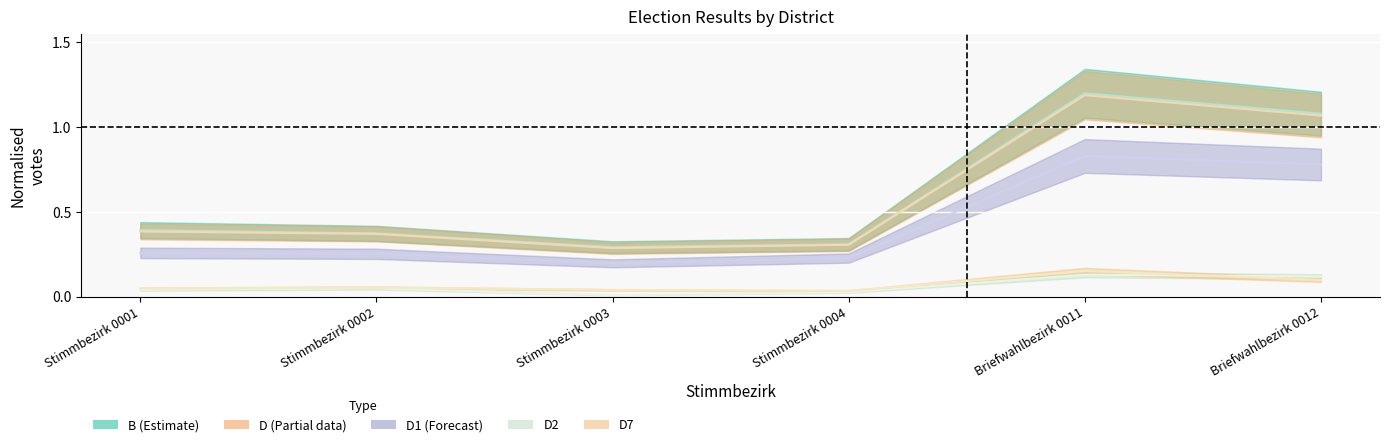

Count the number of categories in the chart.

6